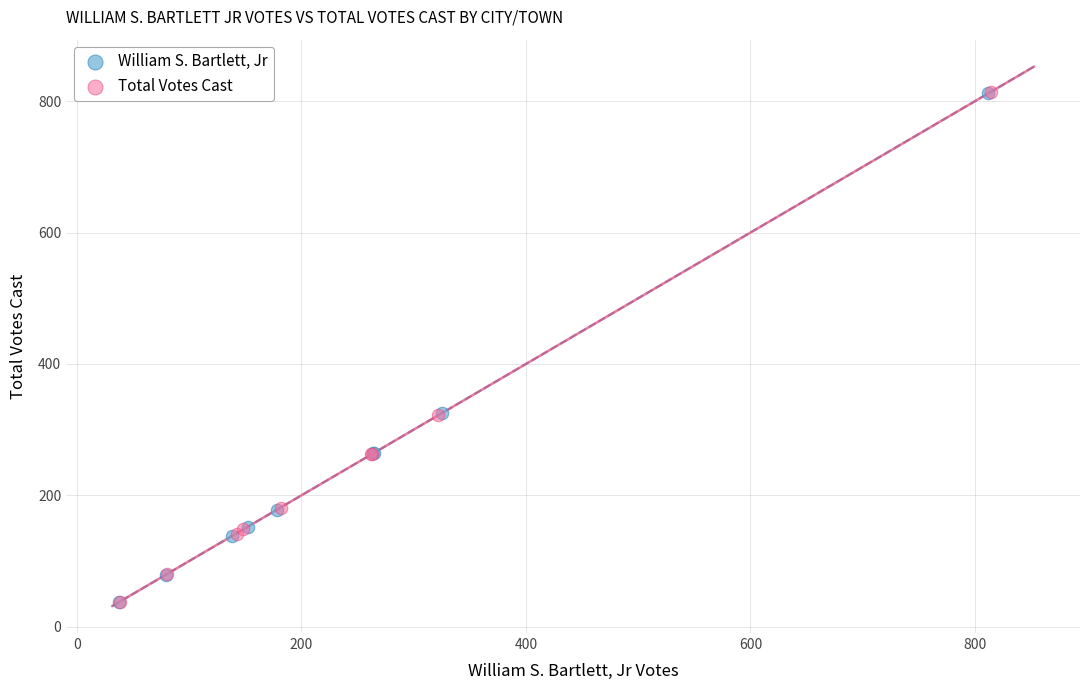

Which series has the widest spread of Y values?

Total Votes Cast